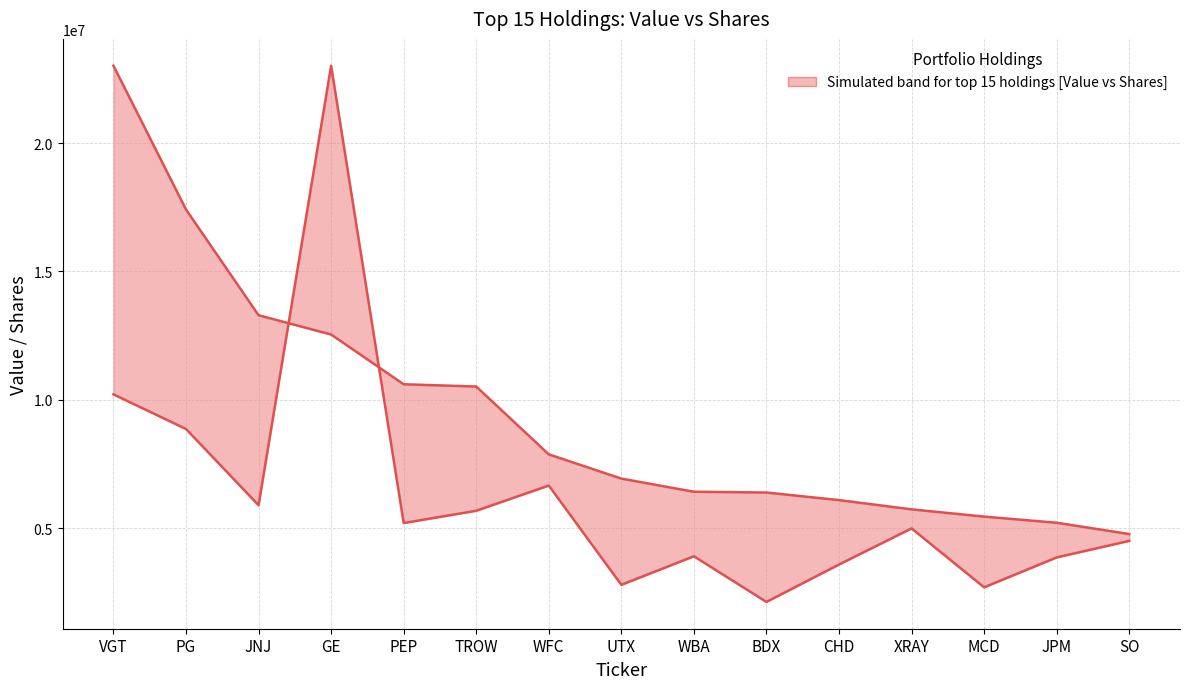

Does the chart have visible grid lines?

Yes